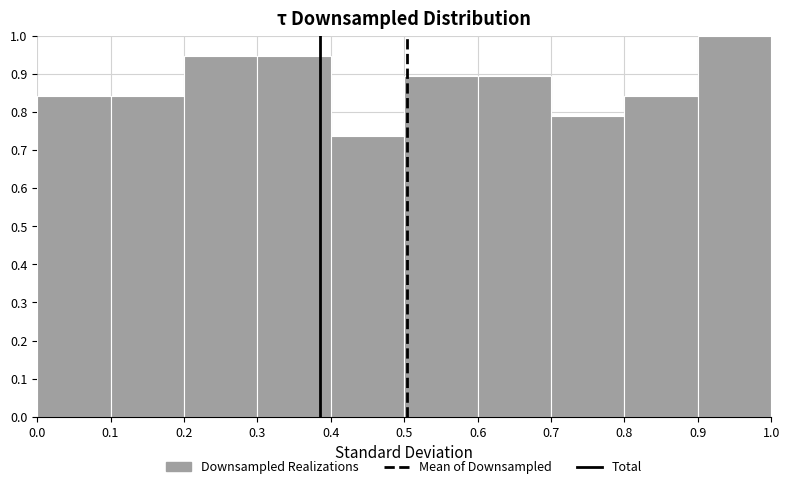

What is the height of the bar covering 0.7 to 0.8 on the x-axis? The values are not printed on the chart, so give them approximately, as read against the axis.

0.79